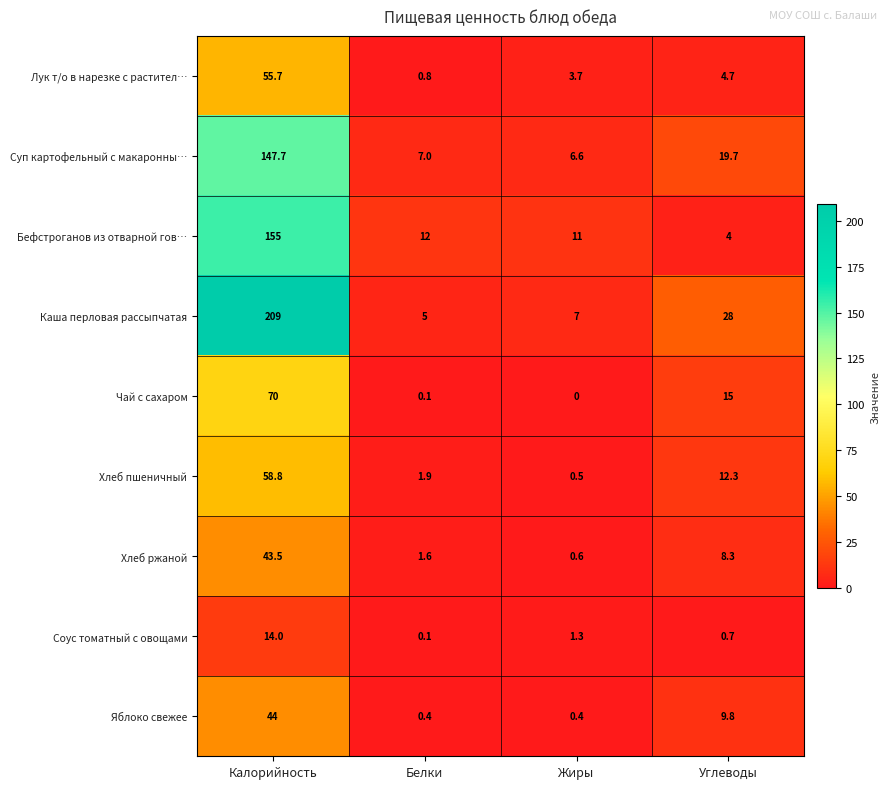

Rank the series at Углеводы from highest to lowest value.

Каша перловая рассыпчатая, Суп картофельный с макаронны…, Чай с сахаром, Хлеб пшеничный, Яблоко свежее, Хлеб ржаной, Лук т/о в нарезке с растител…, Бефстроганов из отварной гов…, Соус томатный с овощами